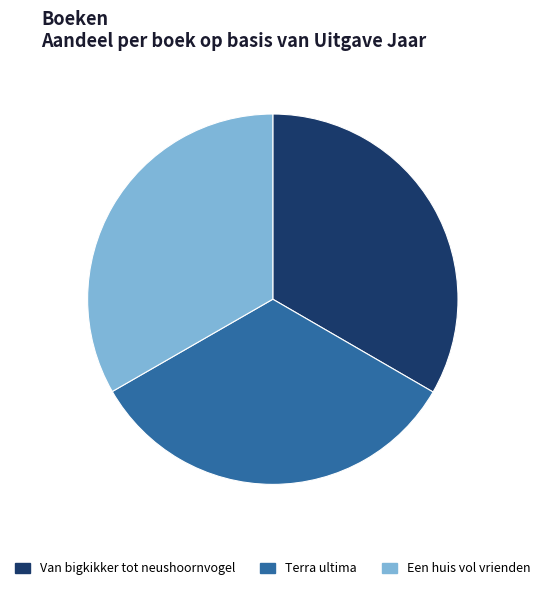

What is the ratio of the value at Van bigkikker tot neushoornvogel to the value at Terra ultima?

1.0